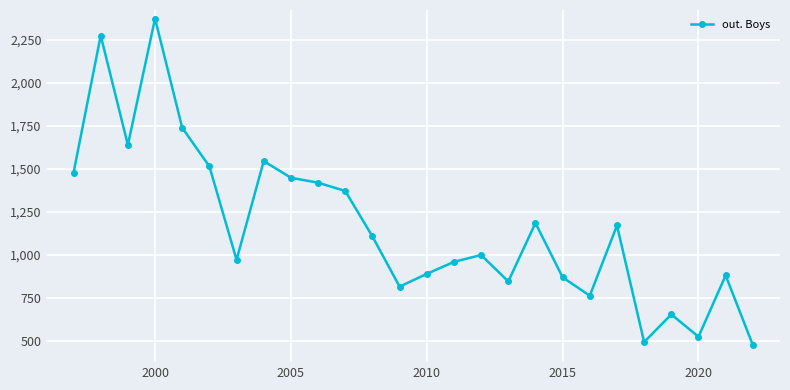

True or false: there are more than 1 points higher than both neighbors.

True